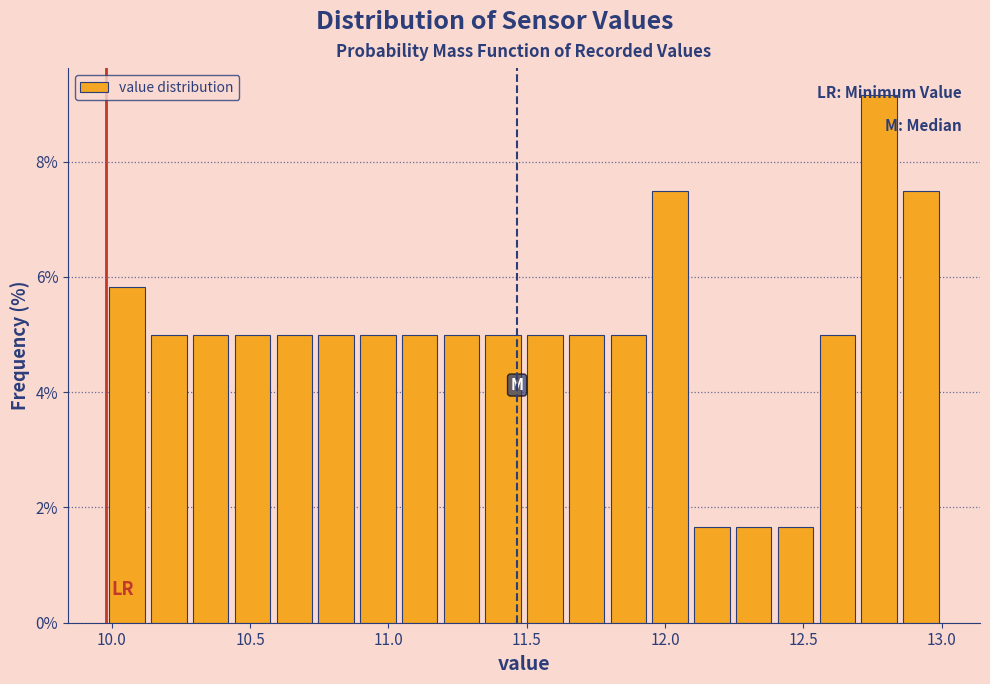

Around what value on the x-axis is the tallest bar? Give the approximate position of its centre, as read against the axis.

12.75